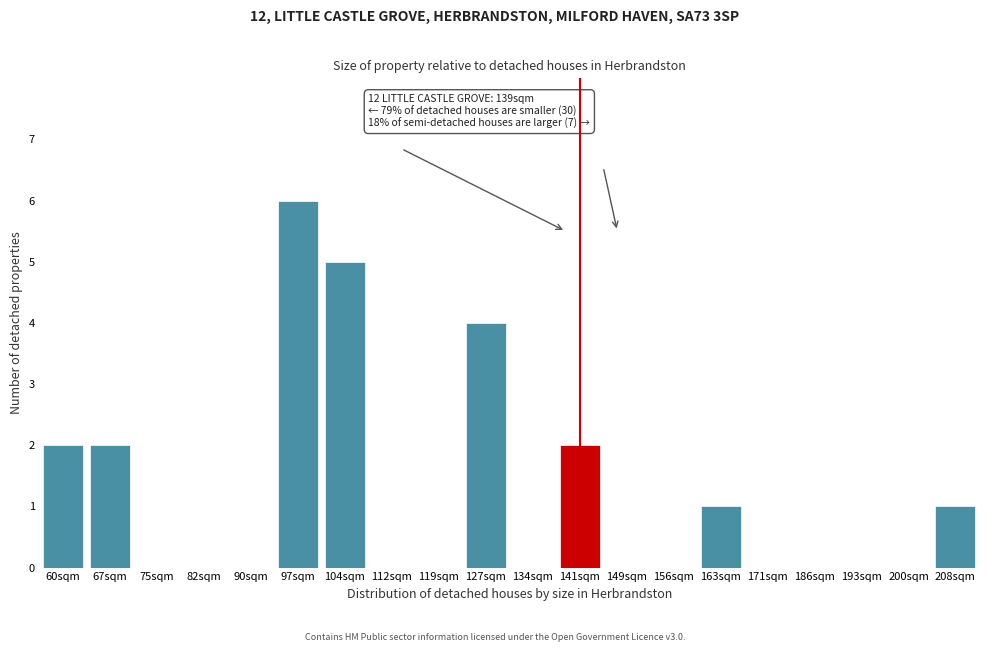

Reading left to right, what are all the values shown in this chart?

60sqm=2	67sqm=2	75sqm=0	82sqm=0	90sqm=0	97sqm=6	104sqm=5	112sqm=0	119sqm=0	127sqm=4	134sqm=0	141sqm=2	149sqm=0	156sqm=0	163sqm=1	171sqm=0	186sqm=0	193sqm=0	200sqm=0	208sqm=1